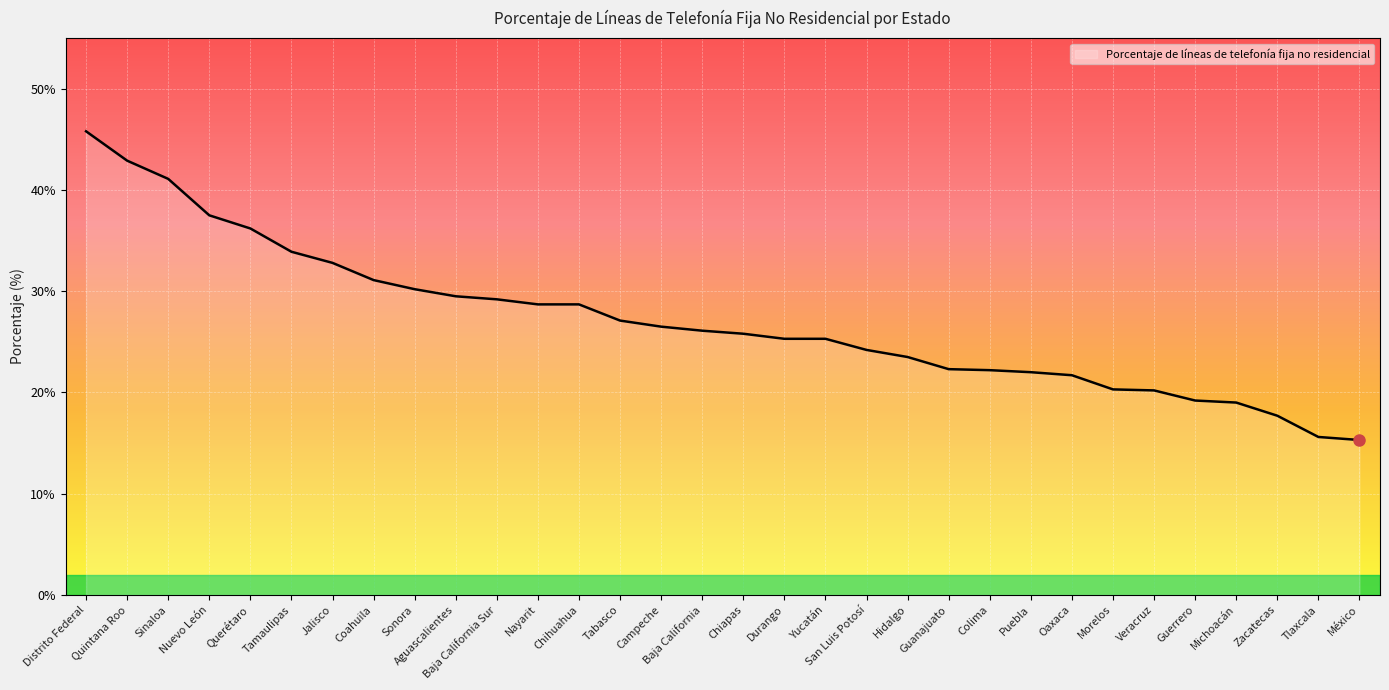

What position from the right is Chiapas?

16